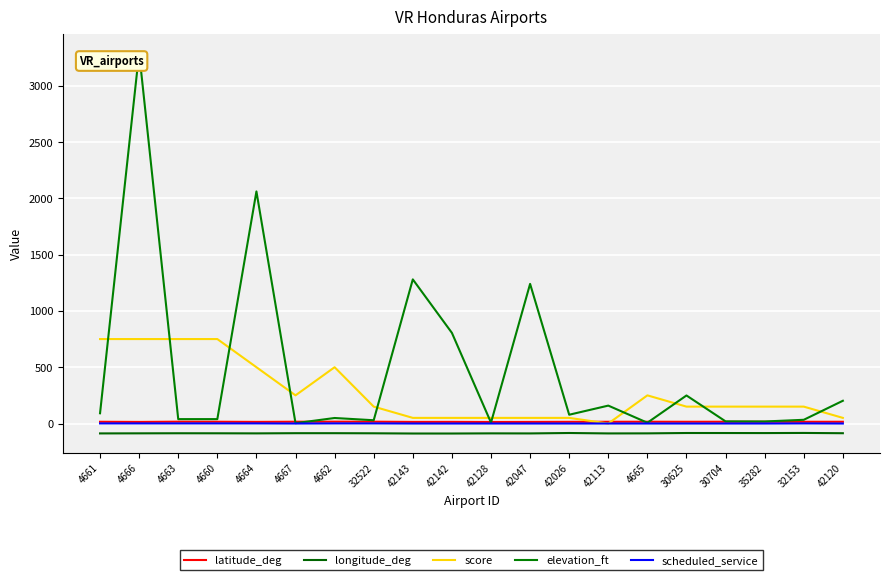

Which series changed the most between 30704 and 35282?

elevation_ft